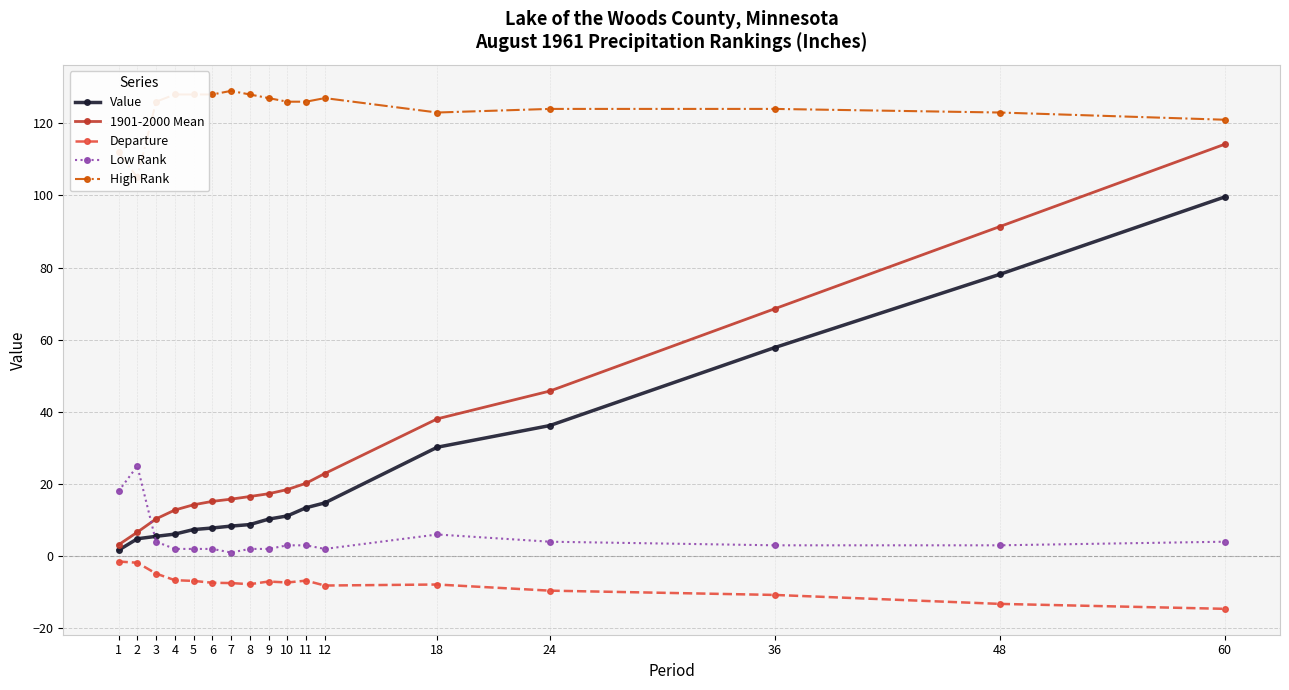

Reading left to right, transcribe all the data shown in this chart.

Value: 1.6	4.8	5.5	6.1	7.4	7.8	8.3	8.8	10.3	11.2	13.4	14.8	30.2	36.2	57.8	78.1	99.6
1901-2000 Mean: 3.1	6.6	10.3	12.8	14.2	15.2	15.8	16.5	17.3	18.5	20.2	22.9	38.1	45.8	68.6	91.4	114.2
Departure: -1.5	-1.8	-4.8	-6.7	-6.9	-7.4	-7.5	-7.8	-7.0	-7.3	-6.8	-8.2	-7.9	-9.6	-10.8	-13.2	-14.6
Low Rank: 18.0	25.0	4.0	2.0	2.0	2.0	1.0	2.0	2.0	3.0	3.0	2.0	6.0	4.0	3.0	3.0	4.0
High Rank: 112.0	105.0	126.0	128.0	128.0	128.0	129.0	128.0	127.0	126.0	126.0	127.0	123.0	124.0	124.0	123.0	121.0